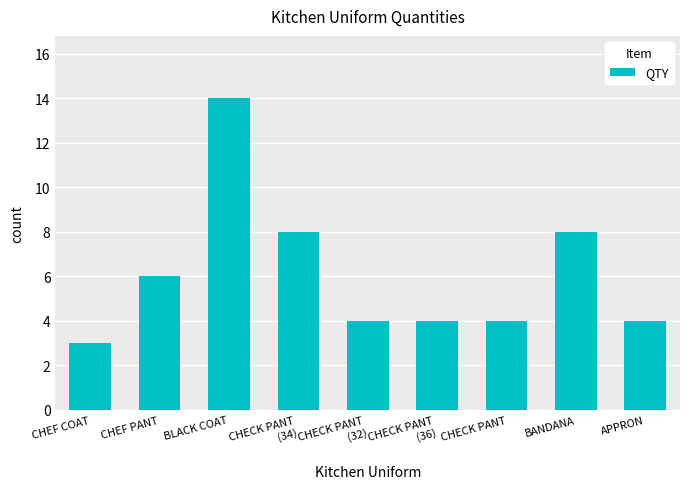

Reading left to right, list all the values displayed in this chart.

CHEF COAT=3	CHEF PANT=6	BLACK COAT=14	CHECK PANT
(34)=8	CHECK PANT
(32)=4	CHECK PANT
(36)=4	CHECK PANT=4	BANDANA=8	APPRON=4